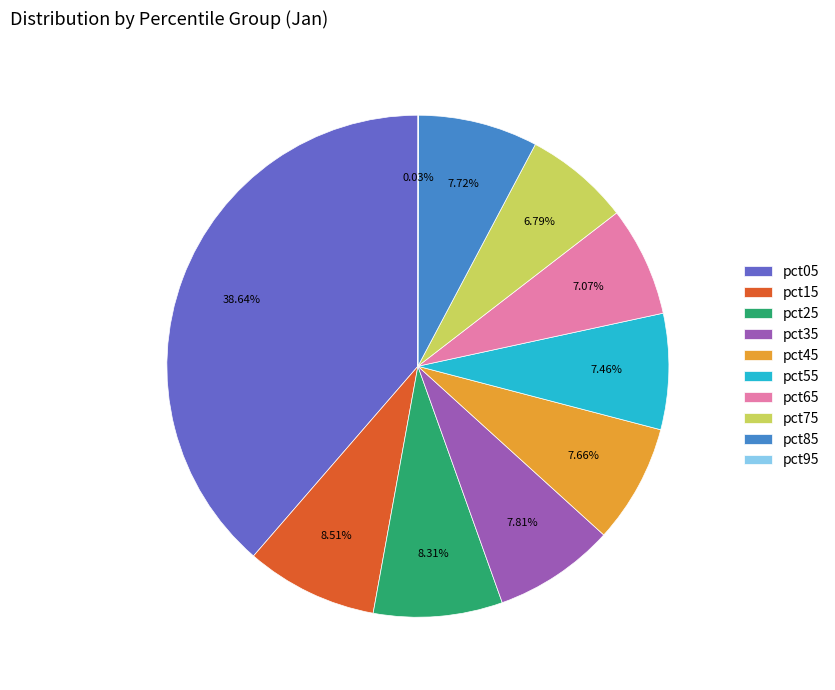

Is it true that pct15 is 9% of the pie?

True